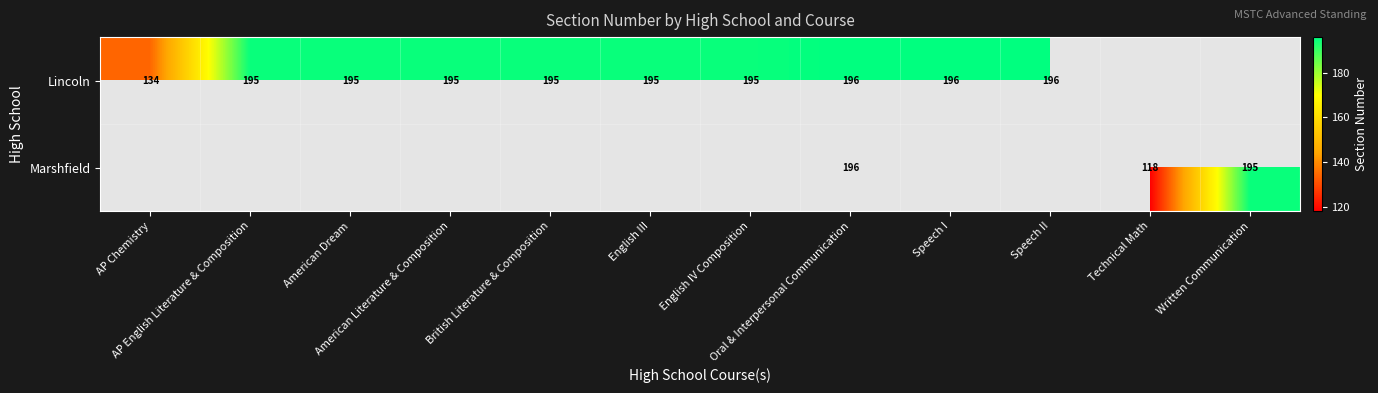

Which category has the lowest value across all series?

Technical Math